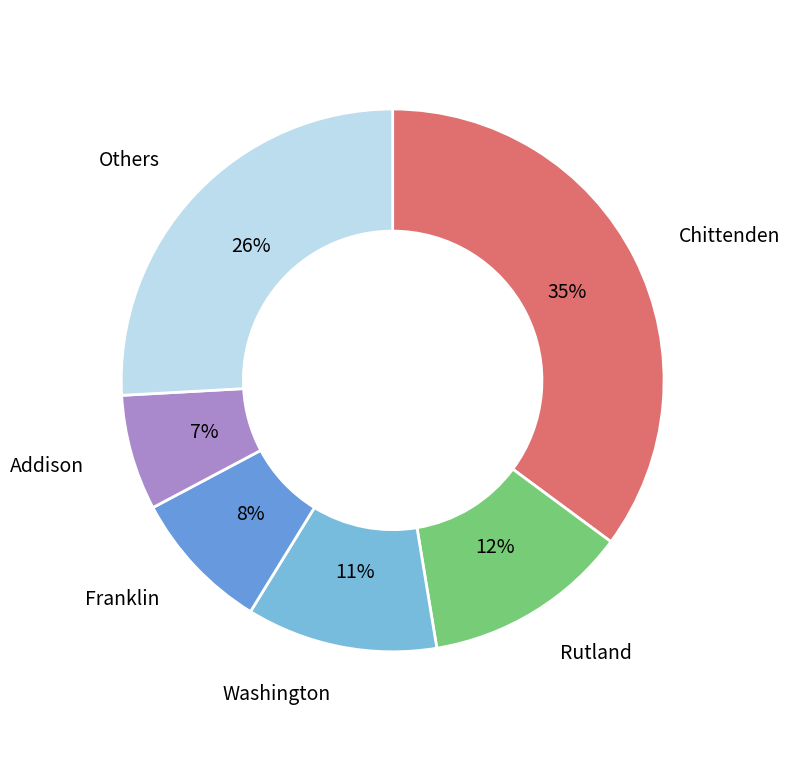

Is there a majority slice in this chart?

No